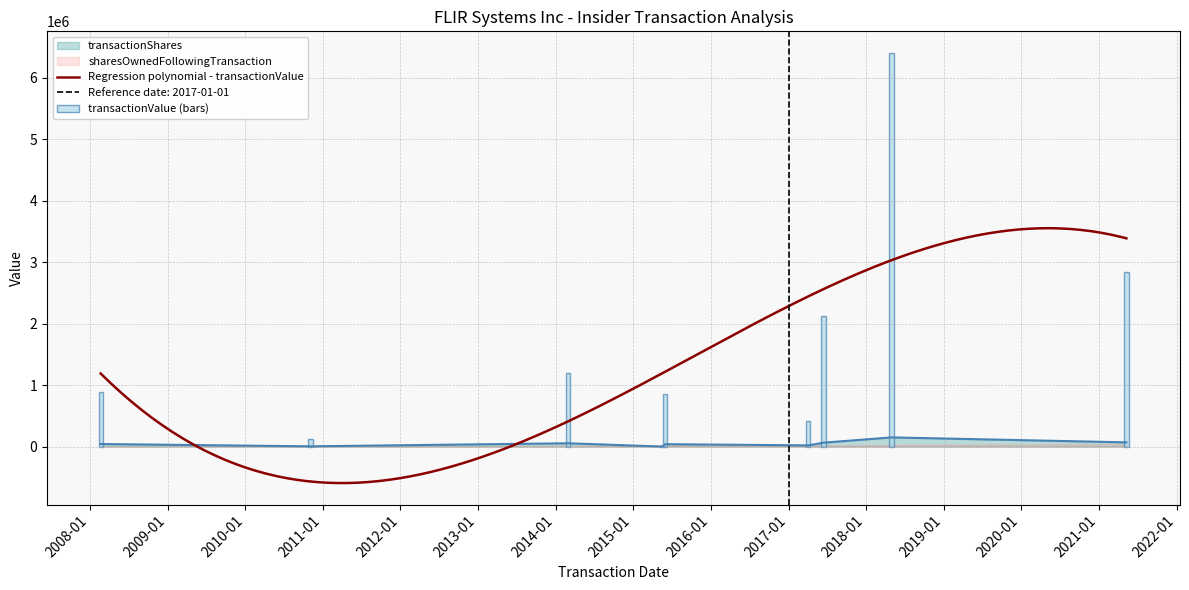

At which category does the chart reach its peak across all series?

2018-04-30